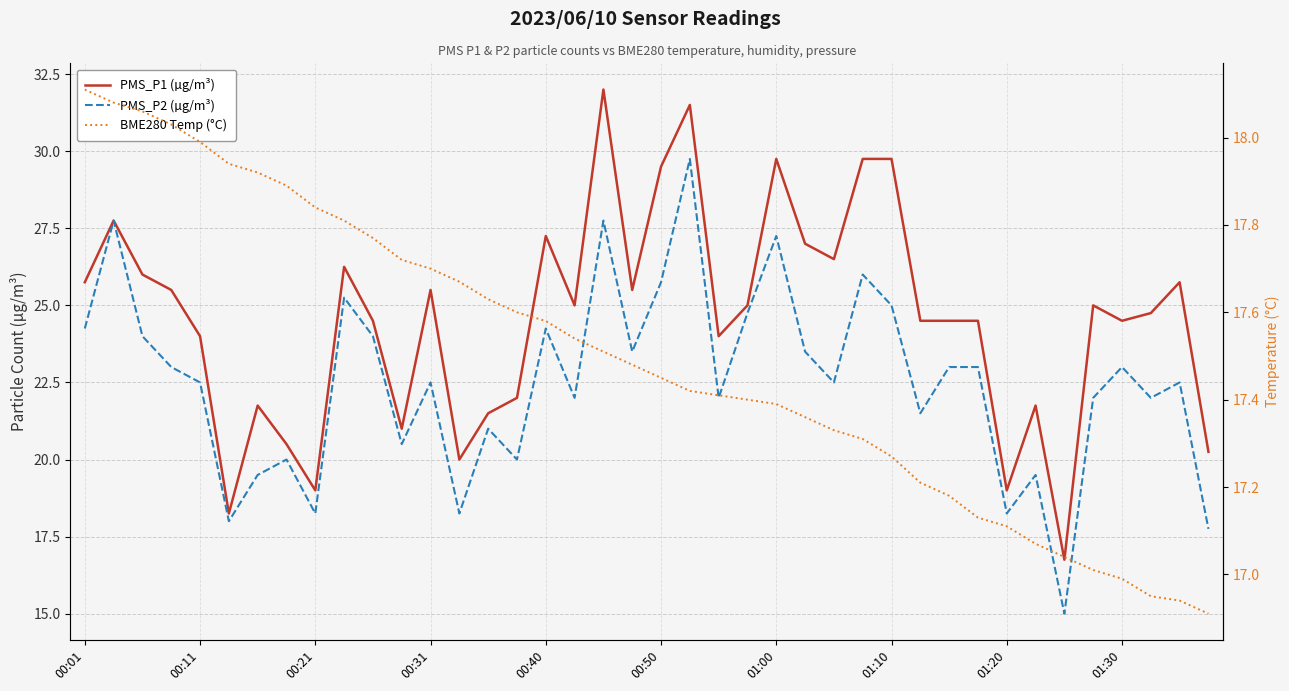

Is the value of PMS_P2 (µg/m³) at 24 greater than the value of PMS_P1 (µg/m³) at 01:30?

Yes